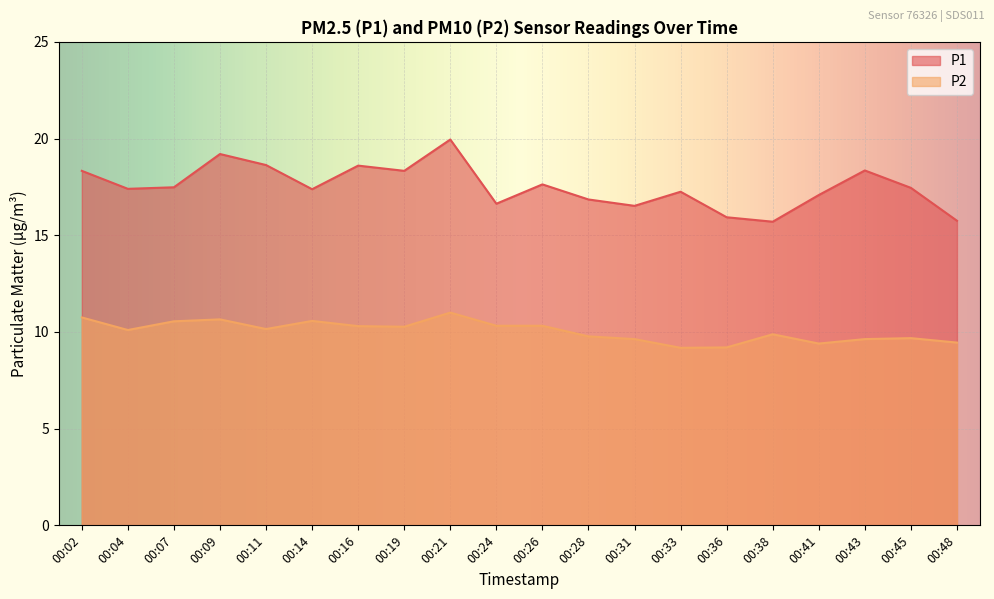

Count the number of categories in the chart.

20